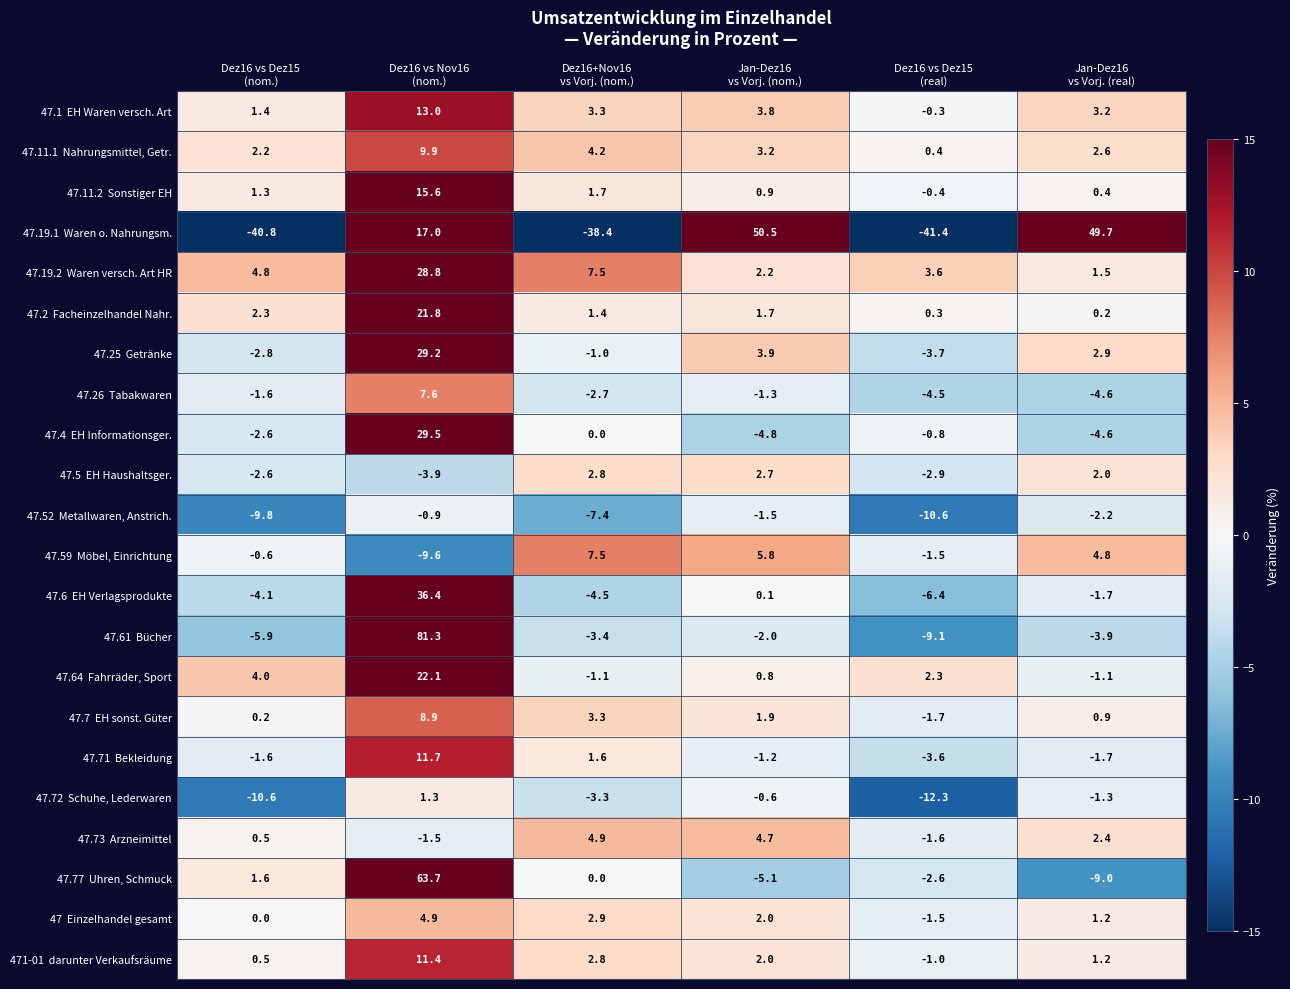

What is the greatest value displayed?

81.3